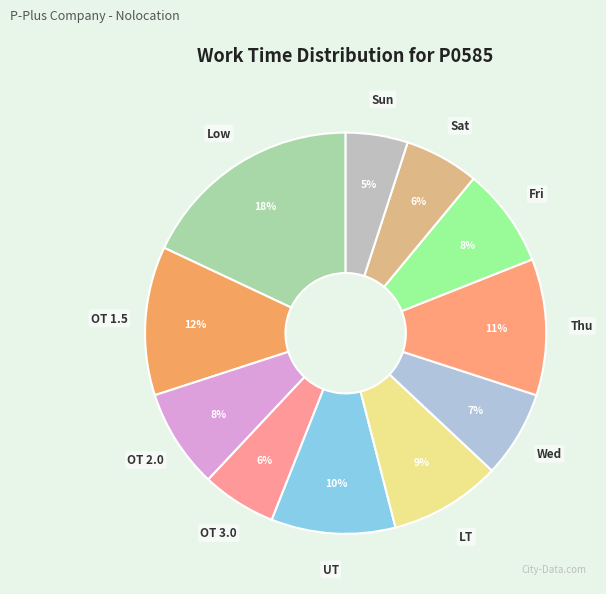

How many slices are in this pie chart?

11